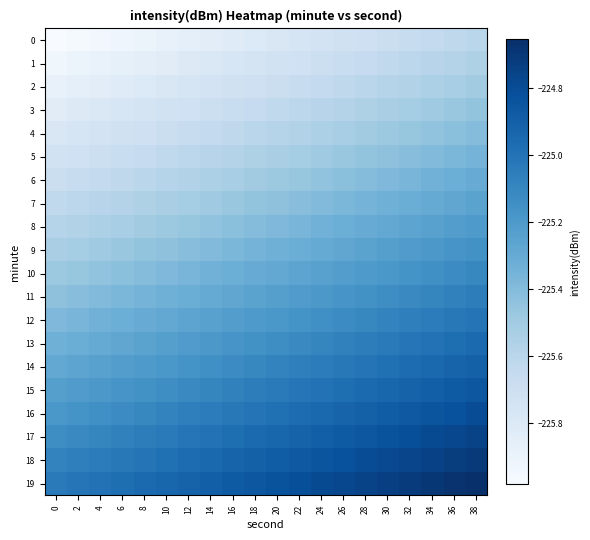

Which label corresponds to the largest value in the chart?

38